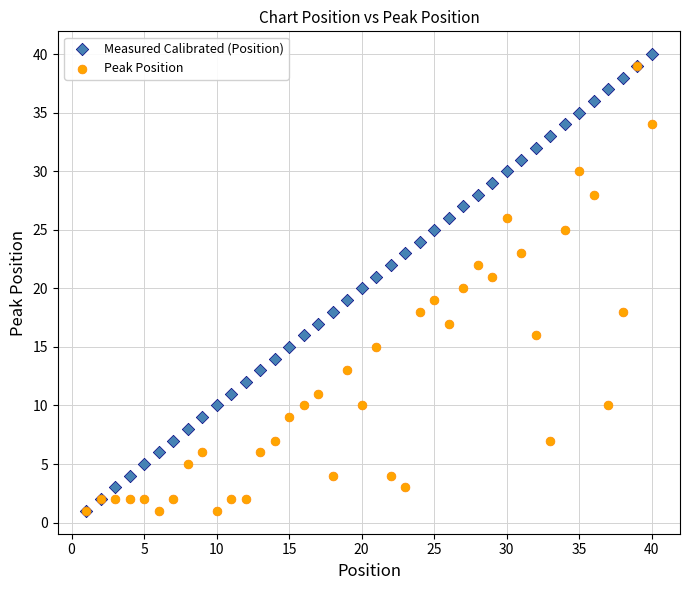

Which series contains the highest Y value?

Measured Calibrated (Position)